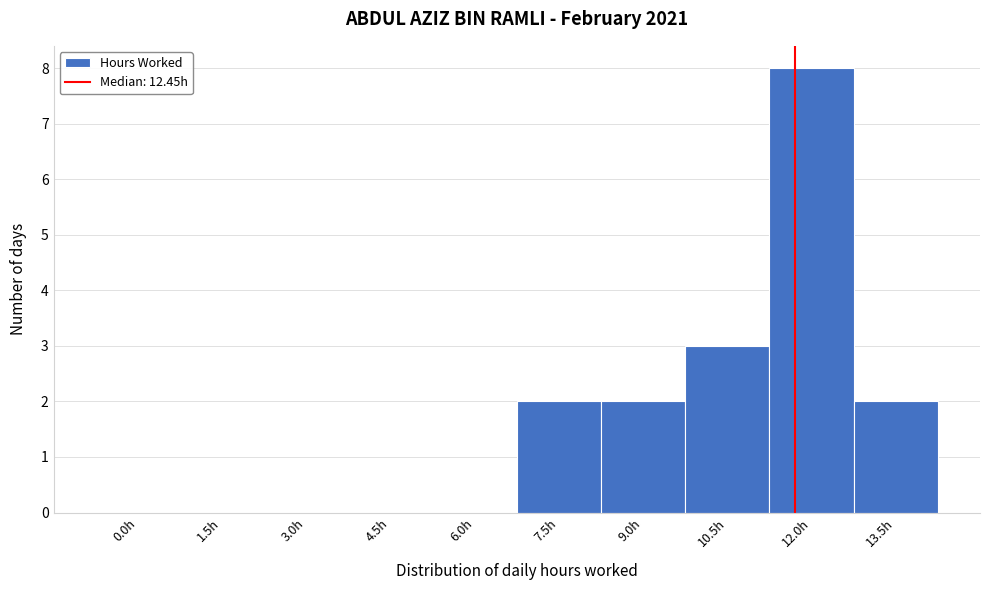

Reading right to left, transcribe all the data shown in this chart.

13.5h=2	12.0h=8	10.5h=3	9.0h=2	7.5h=2	6.0h=0	4.5h=0	3.0h=0	1.5h=0	0.0h=0